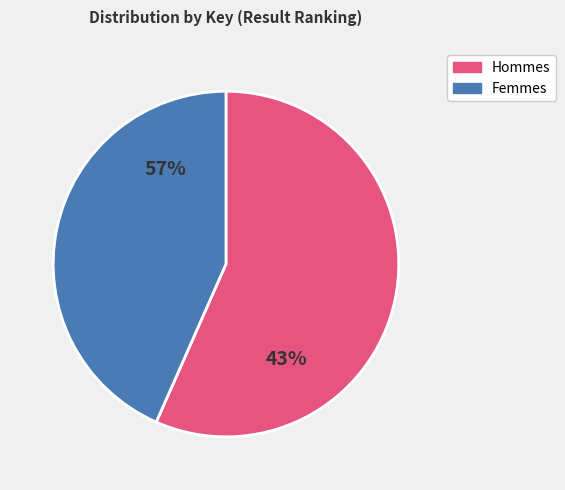

The 7 slice represents 5% of the pie. True or false?

False